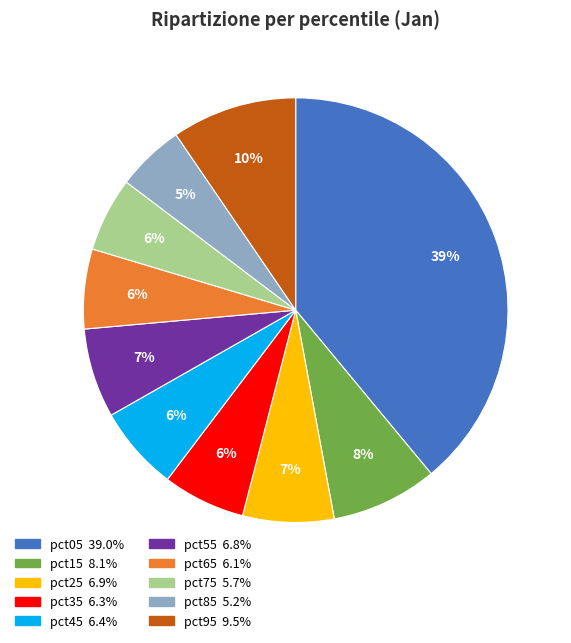

Is it true that pct55 is 7% of the pie?

True